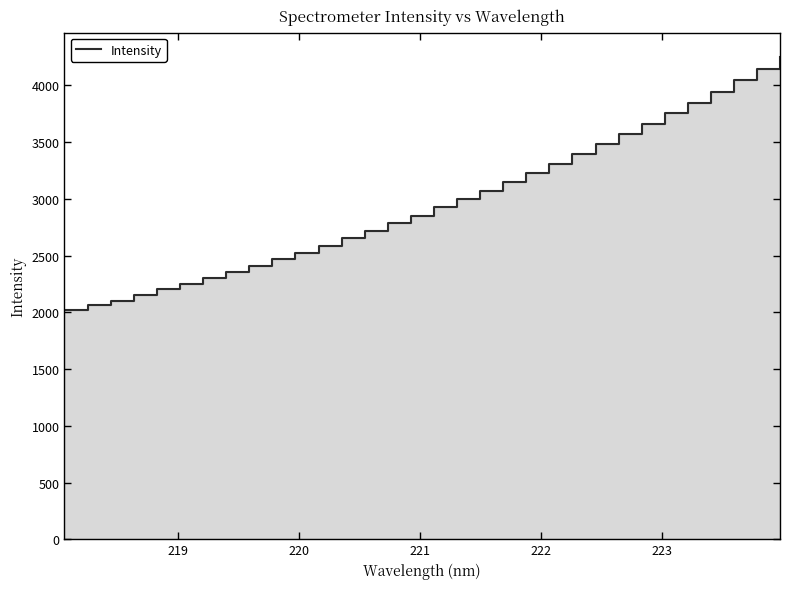

Reading right to left, transcribe all the data shown in this chart.

4252.9	4143.8	4045.8	3945.1	3846.3	3753.7	3661.8	3569.1	3479.3	3391.7	3307.5	3224.4	3143.9	3069.4	2998.4	2924.1	2851.0	2784.2	2715.6	2650.7	2584.1	2526.4	2465.8	2410.4	2355.3	2299.8	2250.0	2201.0	2153.6	2103.9	2060.9	2017.2